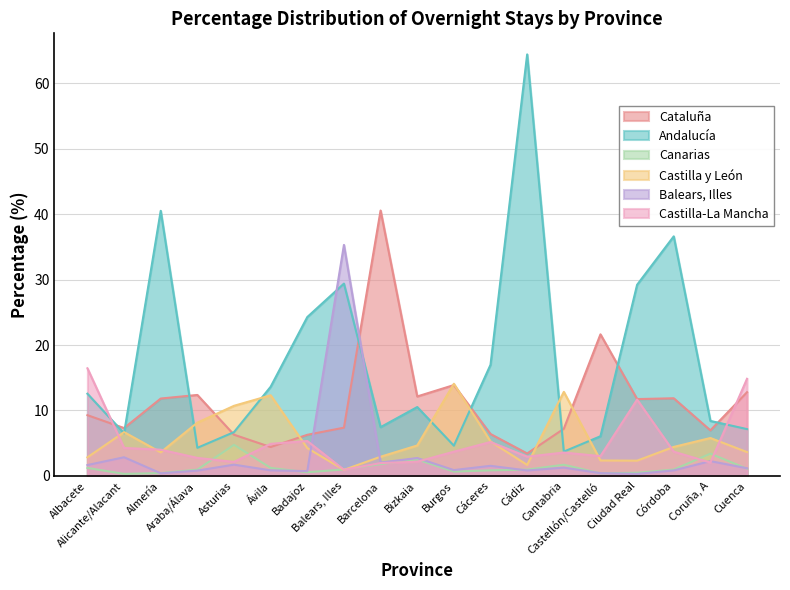

How many lines are shown in the chart?

6